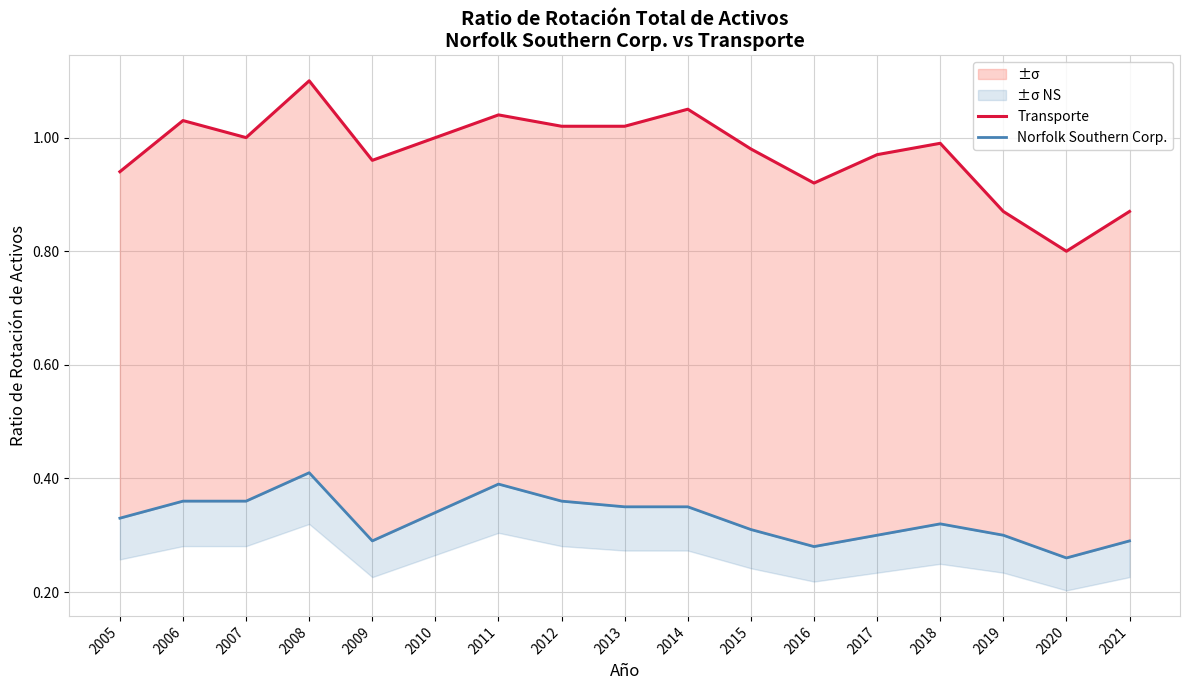

What value does the Transporte series have at 2021?

0.9